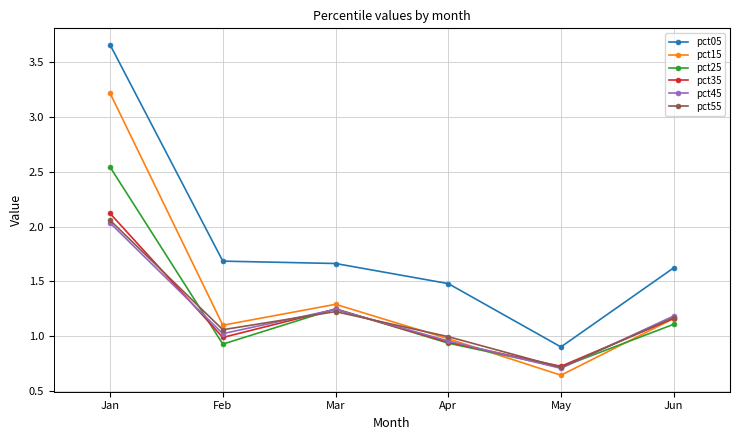

What is the difference between the second highest and second lowest values in the pct15 series?

0.3